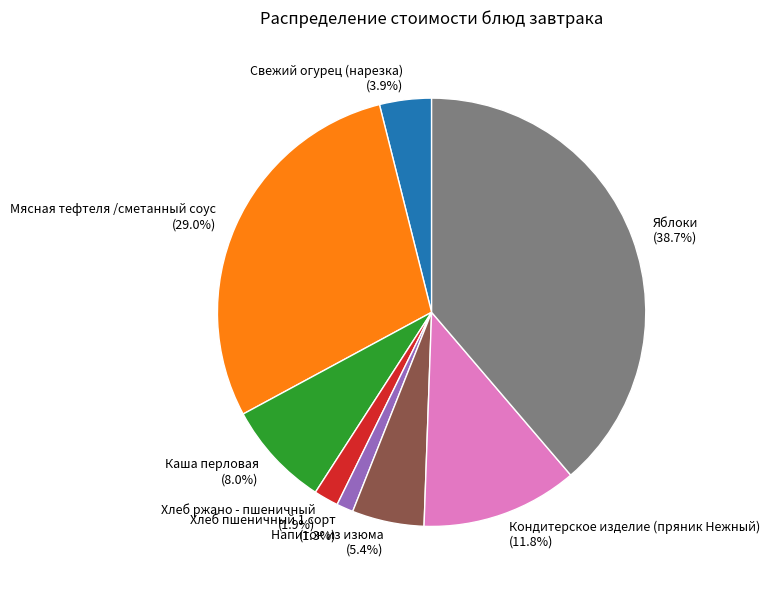

How much of the chart is everything except Яблоки?

61.3%